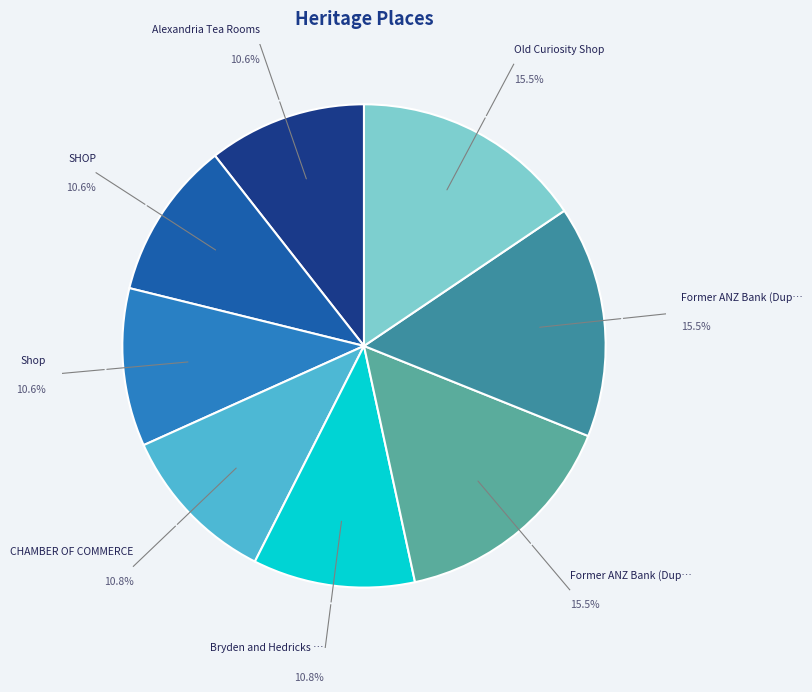

Is there any slice that represents more than half of the pie?

No